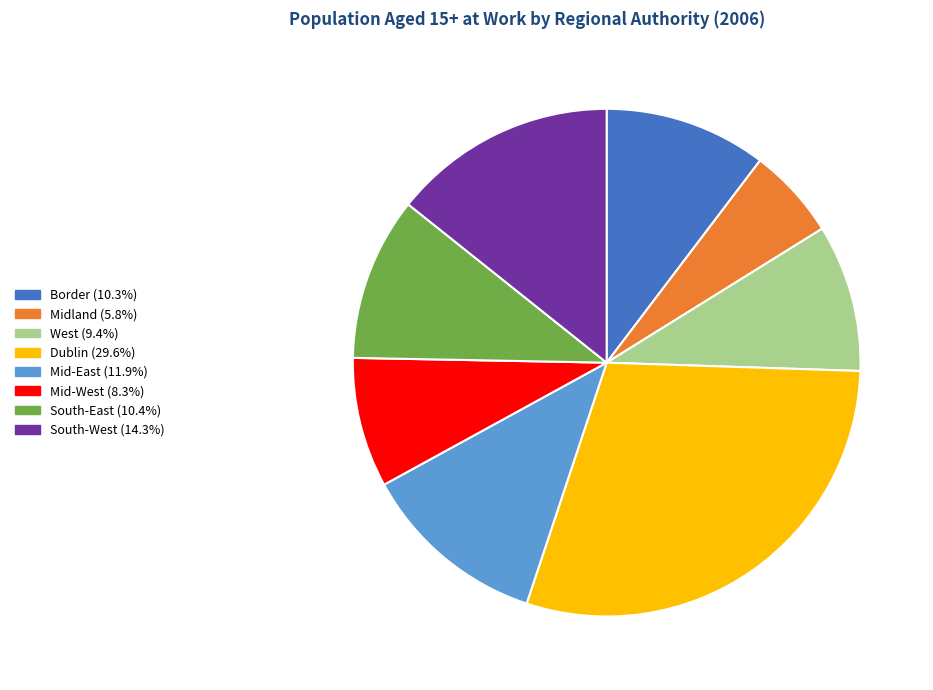

Approximately how many times larger is the value at Midland compared to Border?

0.6